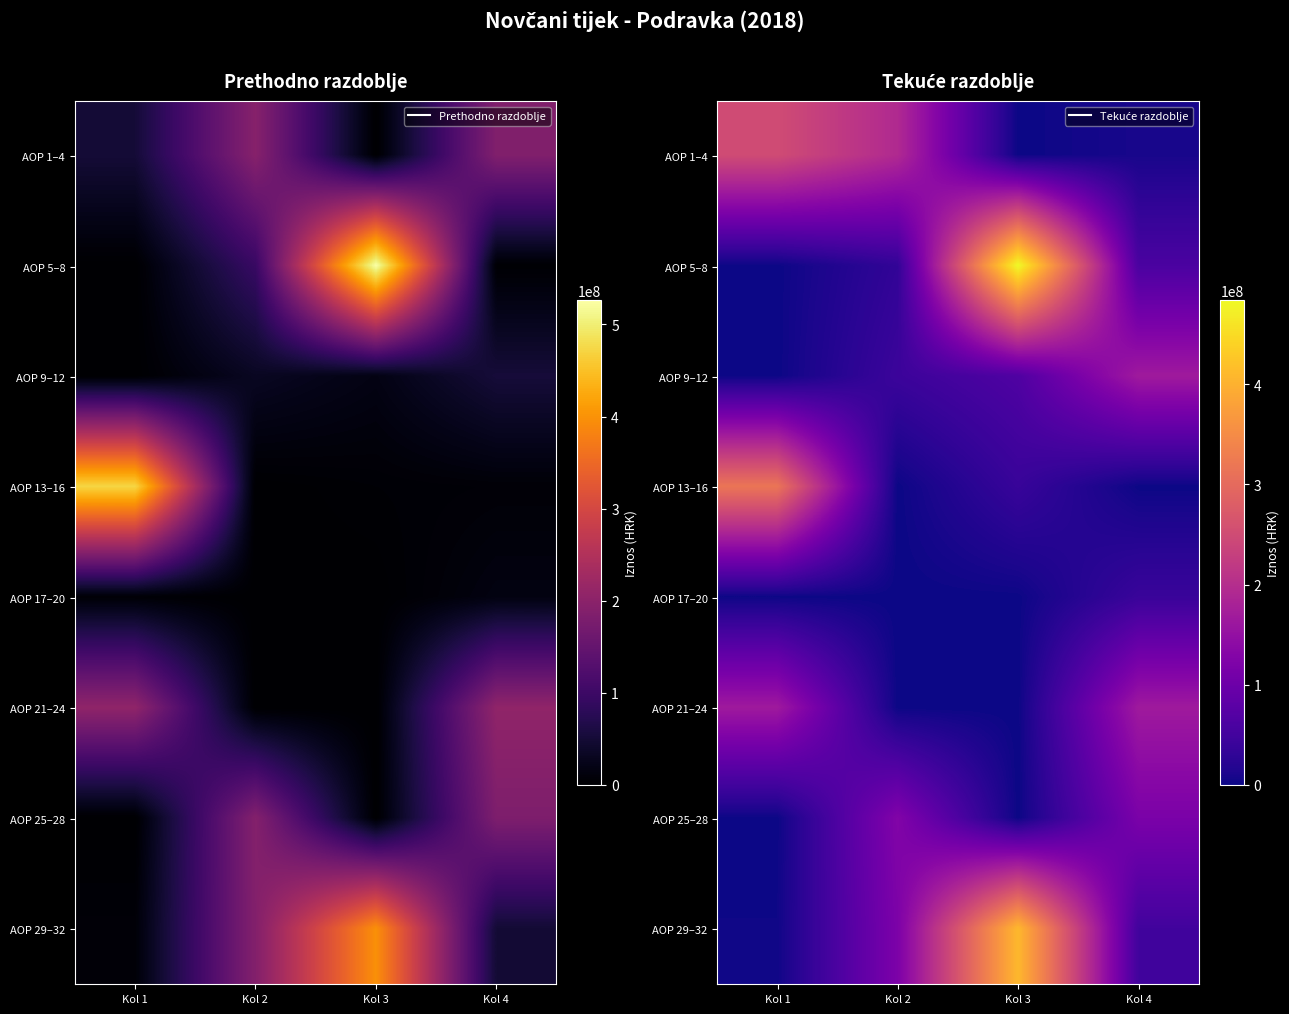

Rank the categories by AOP 13–16 value from highest to lowest.

Kol 1, Kol 3, Kol 4, Kol 2